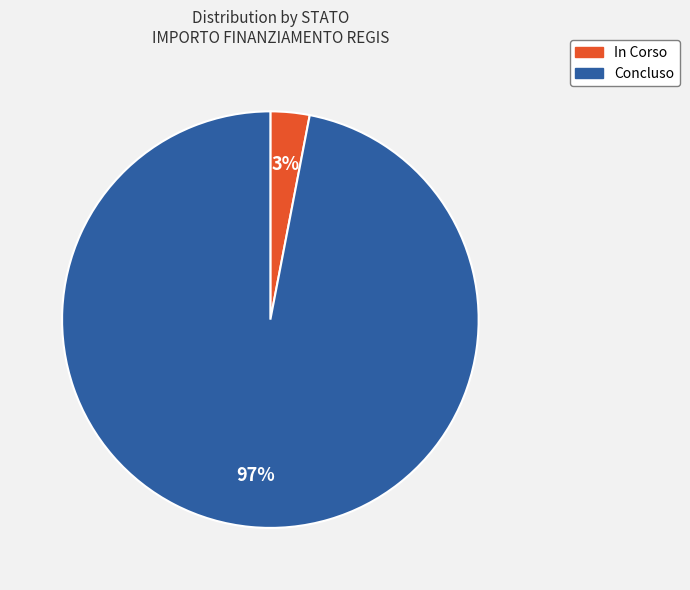

What is the smallest slice in the pie chart?

In Corso